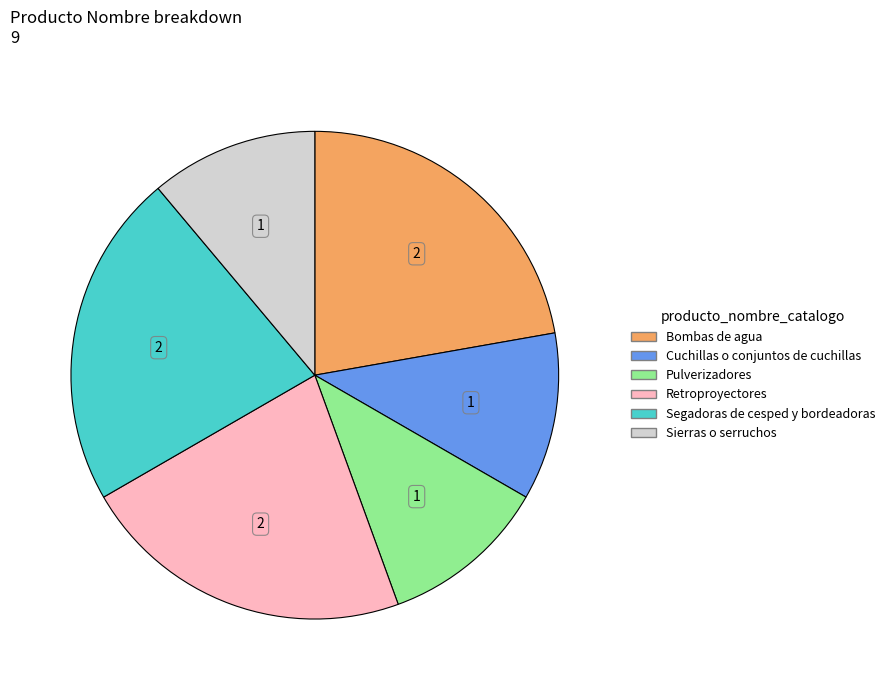

Is it true that Retroproyectores is 22% of the pie?

True